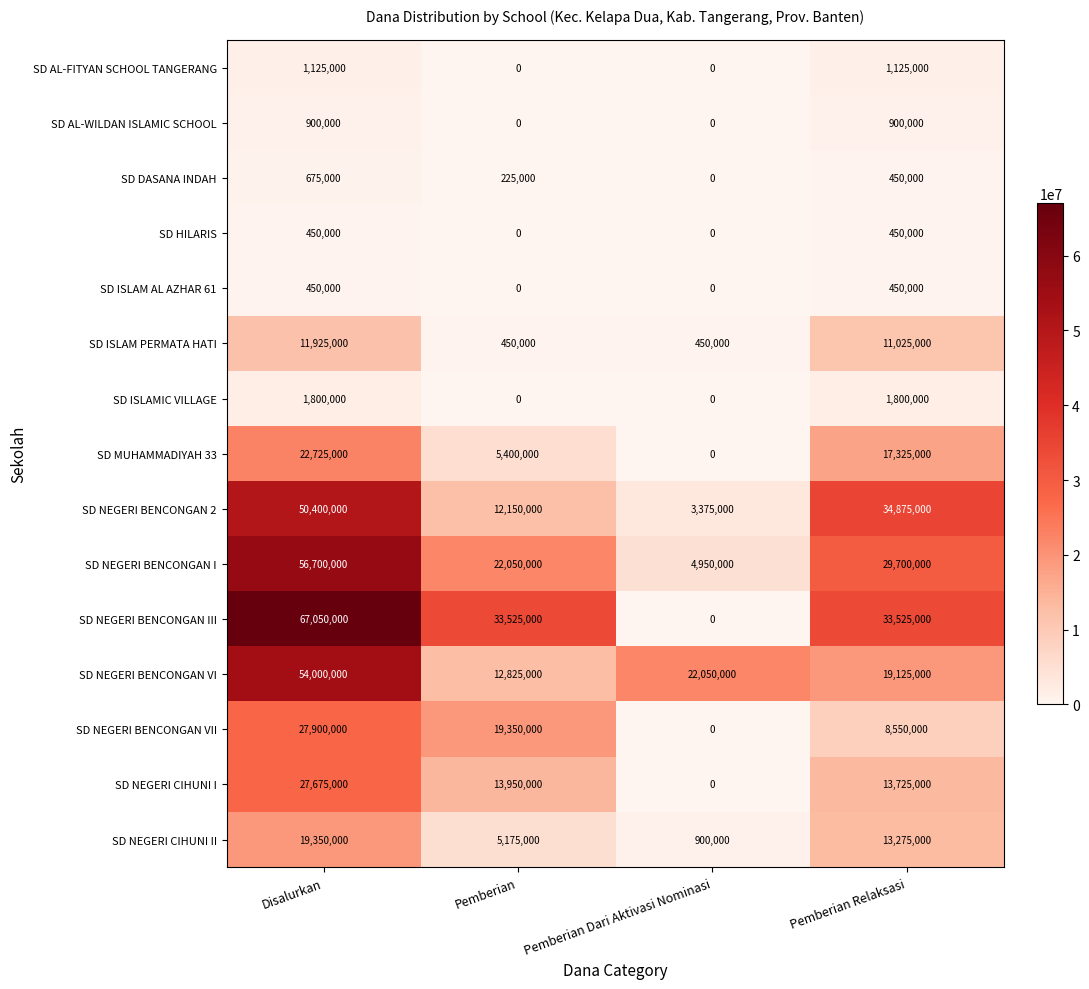

The value of SD HILARIS at Pemberian Dari Aktivasi Nominasi is 0. True or false?

True